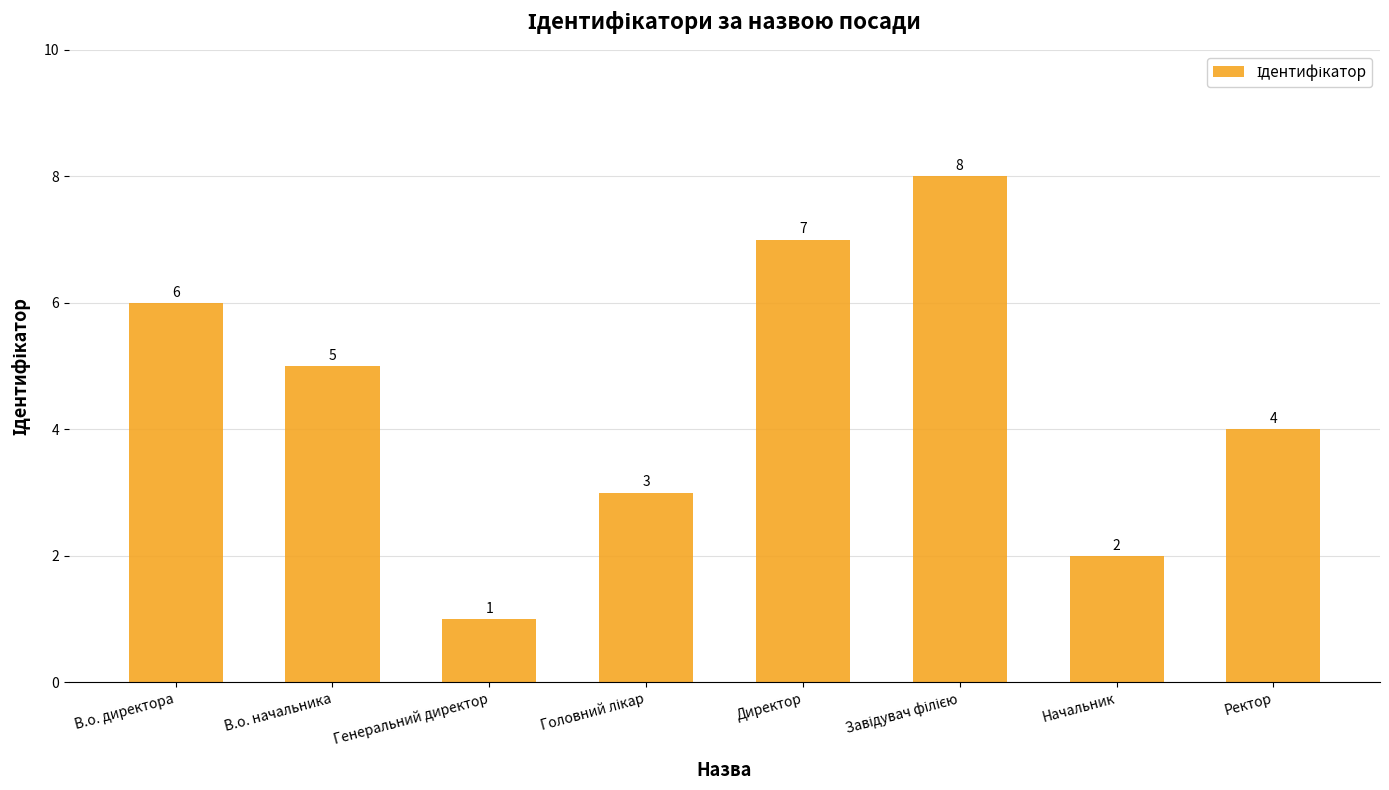

The chart shows a value of 5 at В.о. начальника. True or false?

True